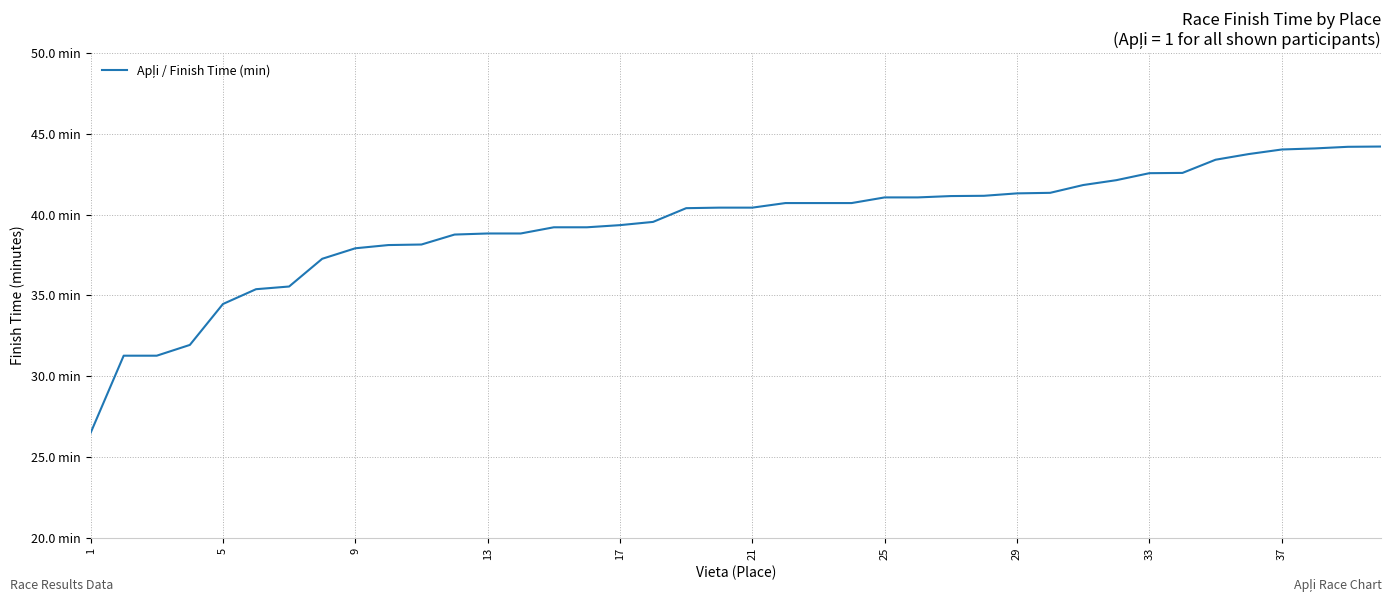

Does the chart have visible grid lines?

Yes